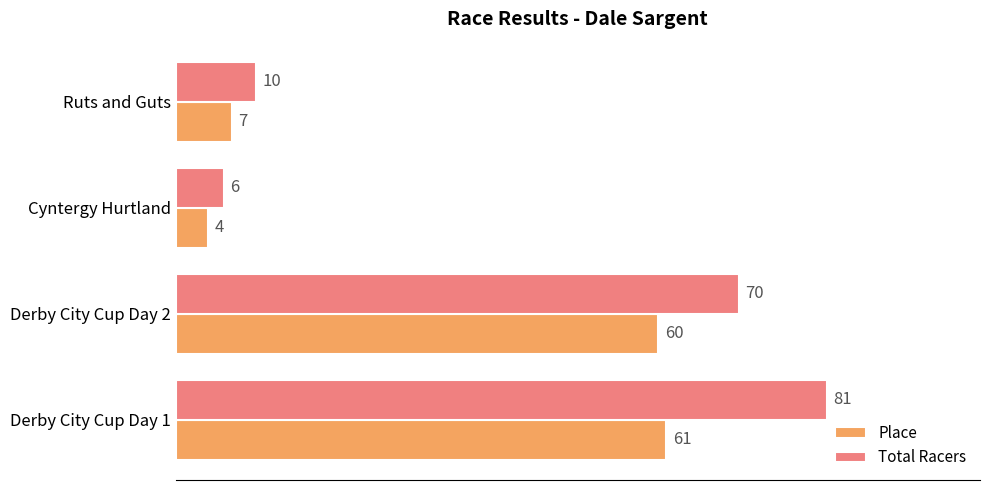

Count the number of categories in the chart.

4